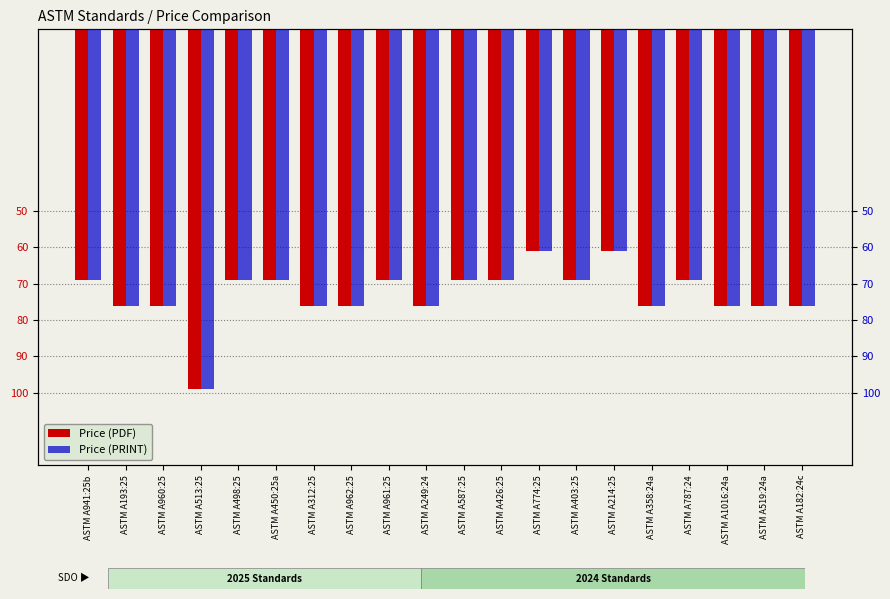

True or false: Price (PRINT) has a value of -69 at ASTM A403:25.

True